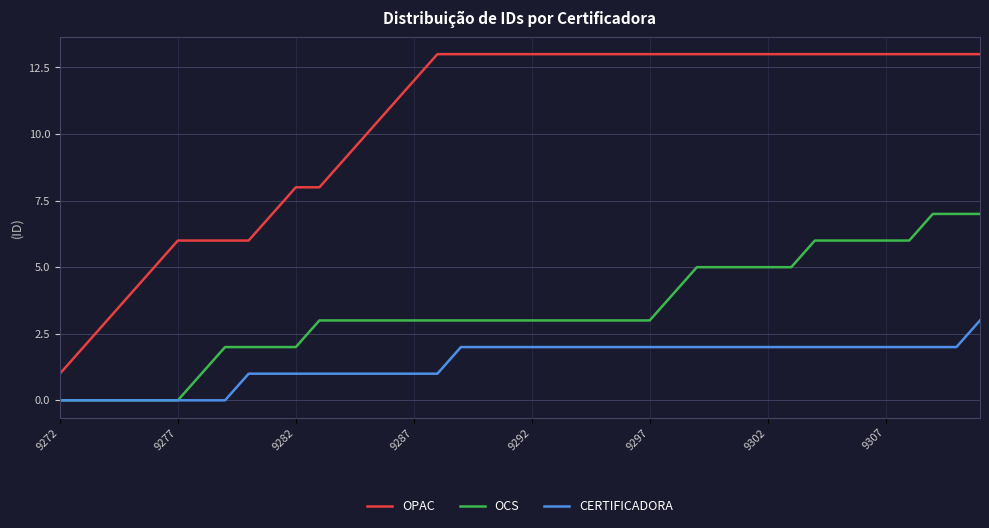

What is the maximum value for CERTIFICADORA?

3